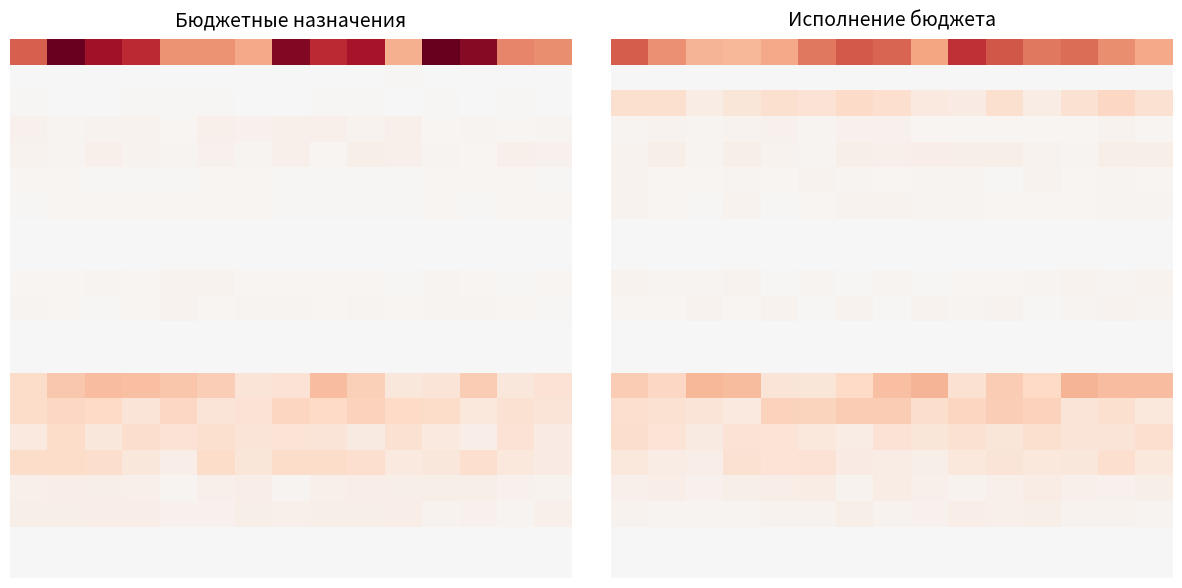

What is the difference between the highest and lowest values at 4?

201343907.1